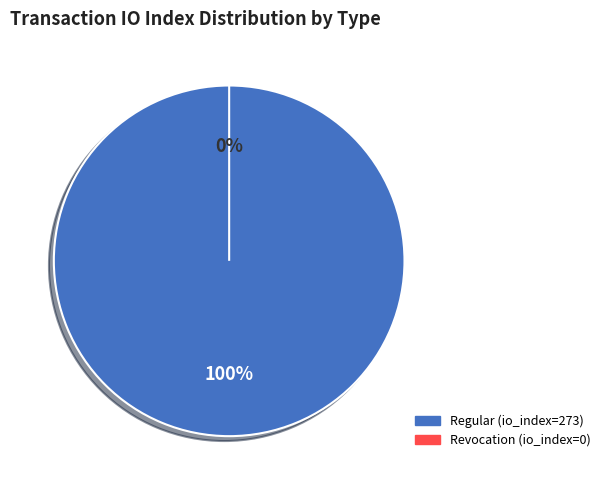

How many segments does this pie chart have?

2